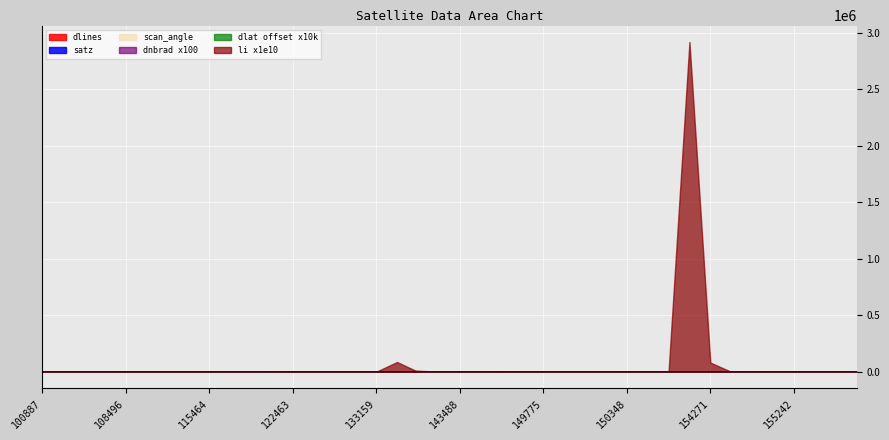

Which series has the largest range (max minus min)?

li x1e10